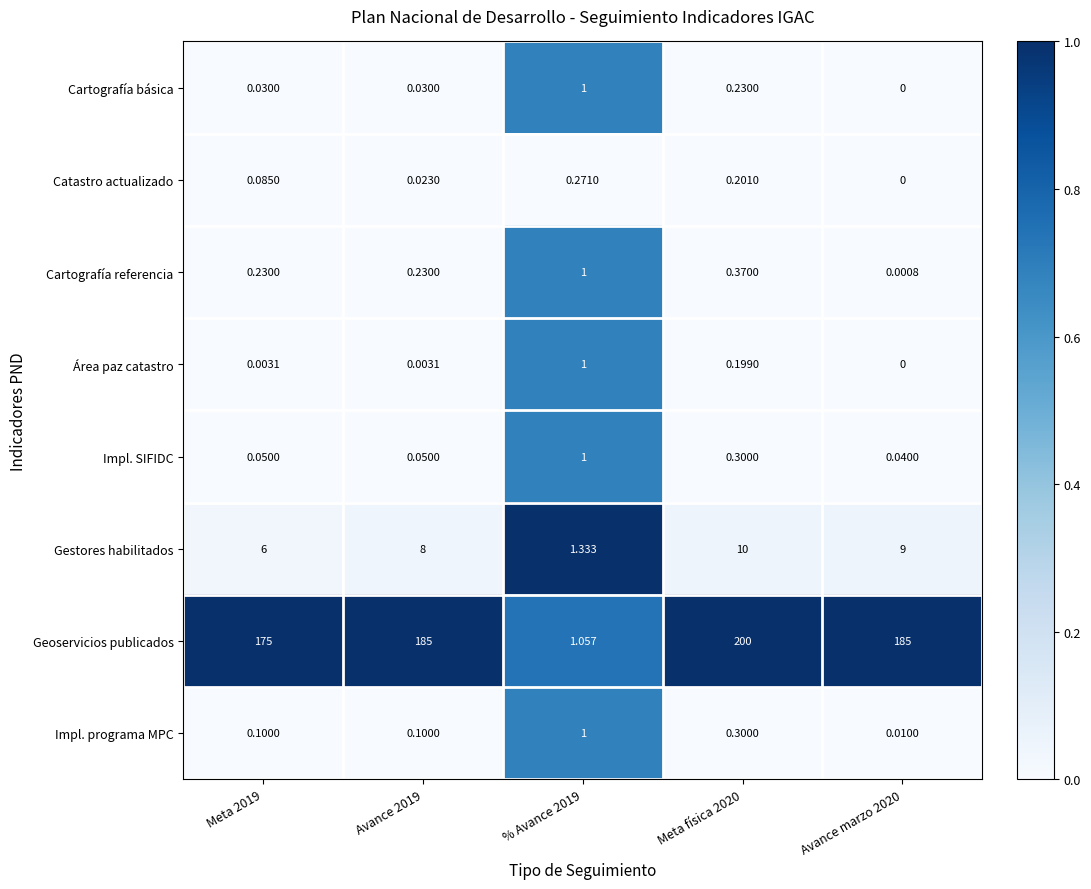

Which series has the largest total across all categories?

Geoservicios publicados